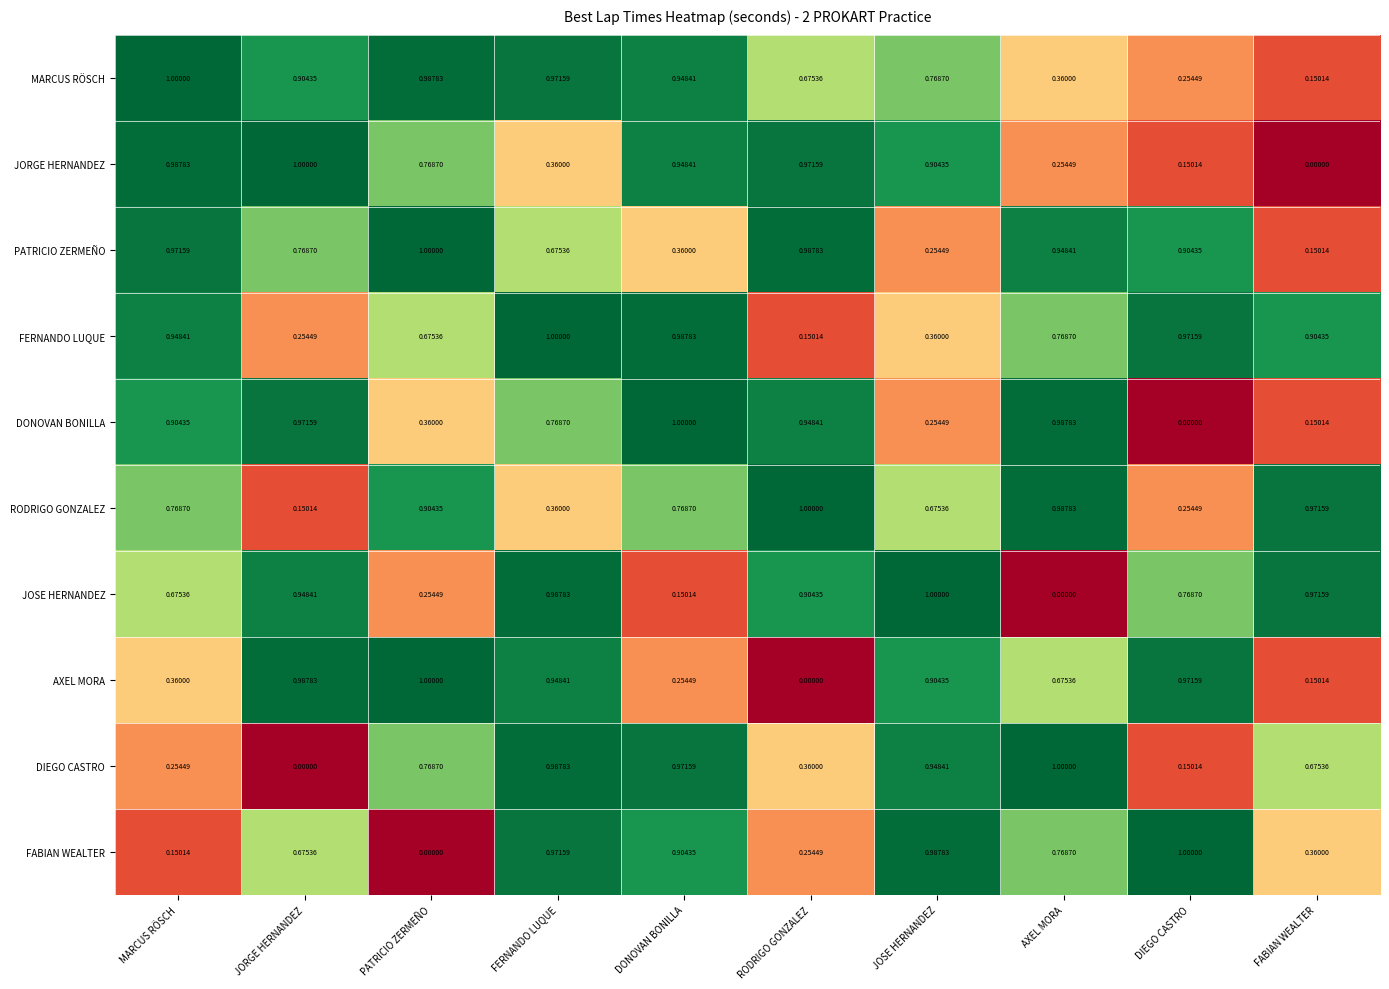

At which label does JORGE HERNANDEZ reach its peak?

JORGE HERNANDEZ